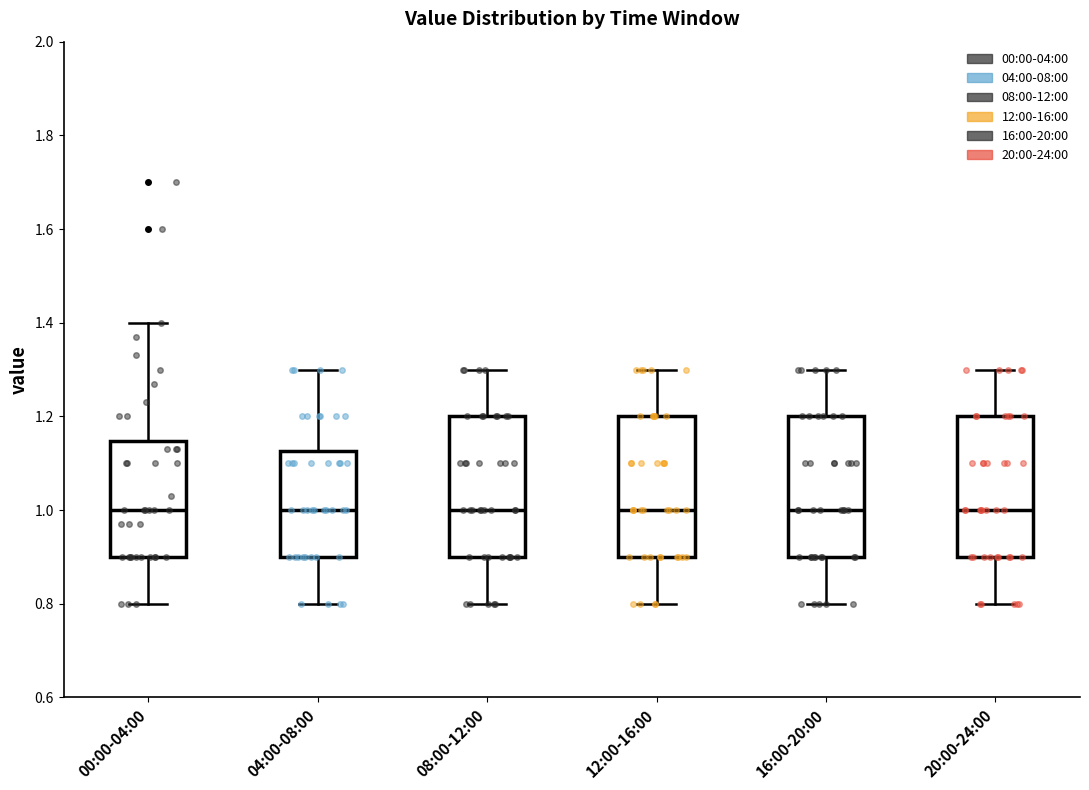

Reading left to right, transcribe this box plot: for each box, give where its median line is, the range the box spans, and where its two whiskers end, as read against the y-axis. The values are not printed on the chart, so give them approximately, as read against the axis.

00:00-04:00: median 1.00, box 0.90 to 1.14, whiskers 0.80 to 1.40
04:00-08:00: median 1.00, box 0.90 to 1.12, whiskers 0.80 to 1.30
08:00-12:00: median 1.00, box 0.90 to 1.20, whiskers 0.80 to 1.30
12:00-16:00: median 1.00, box 0.90 to 1.20, whiskers 0.80 to 1.30
16:00-20:00: median 1.00, box 0.90 to 1.20, whiskers 0.80 to 1.30
20:00-24:00: median 1.00, box 0.90 to 1.20, whiskers 0.80 to 1.30